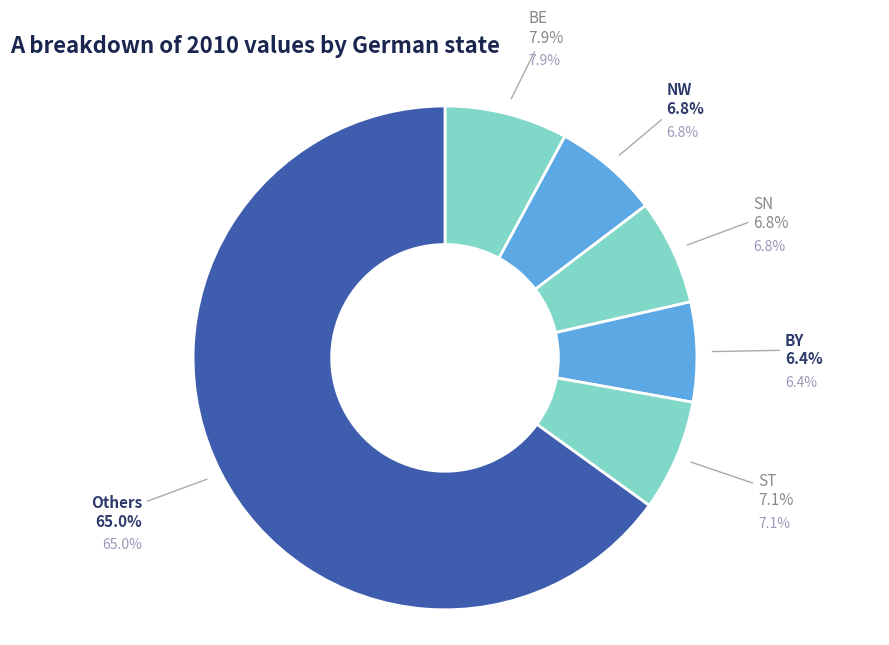

Is the sum of HH and NW greater than half?

No